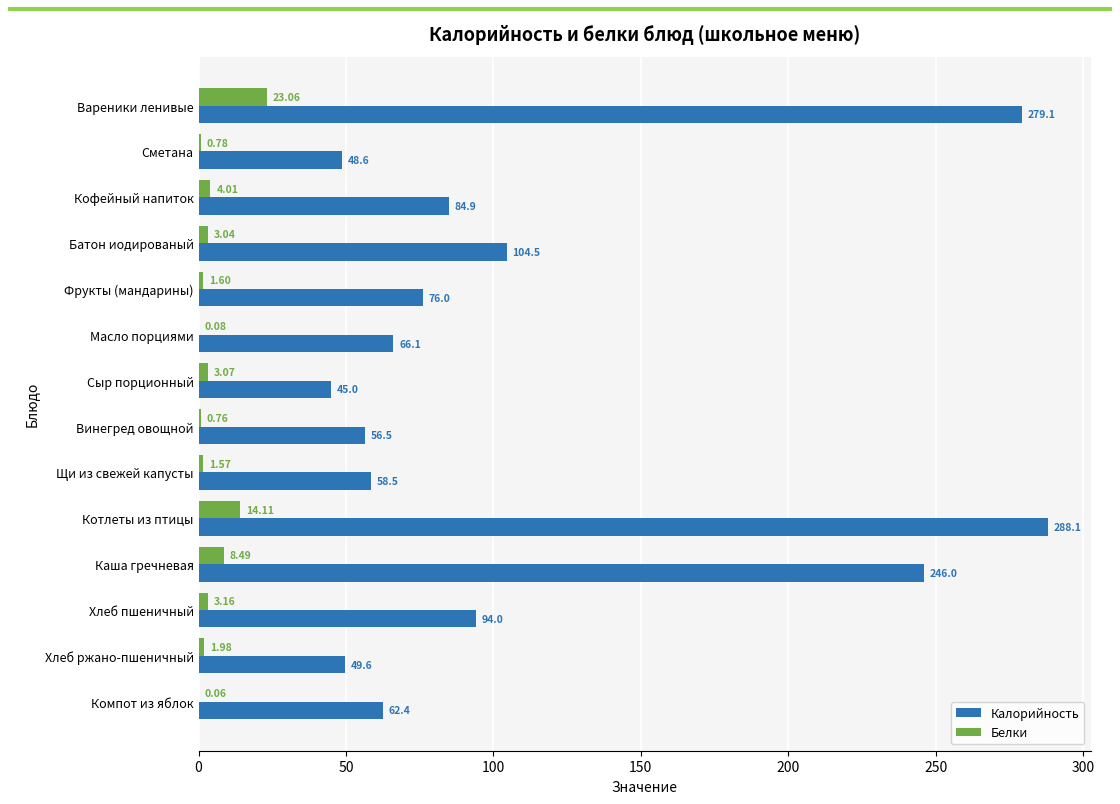

Which series has the largest total across all categories?

Калорийность